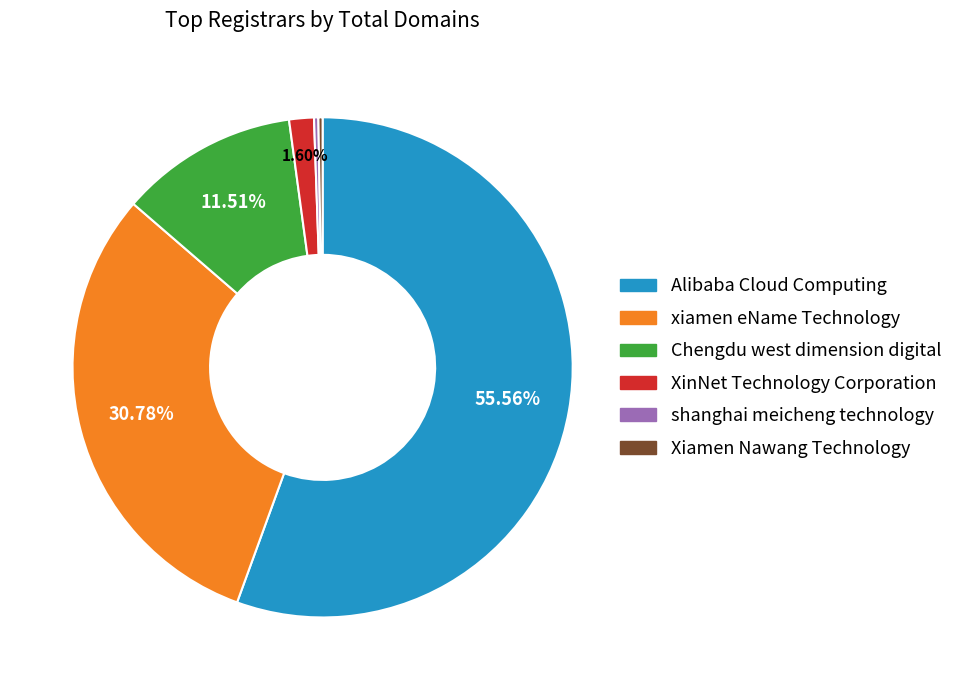

True or false: XinNet Technology Corporation accounts for 2% of the total.

True